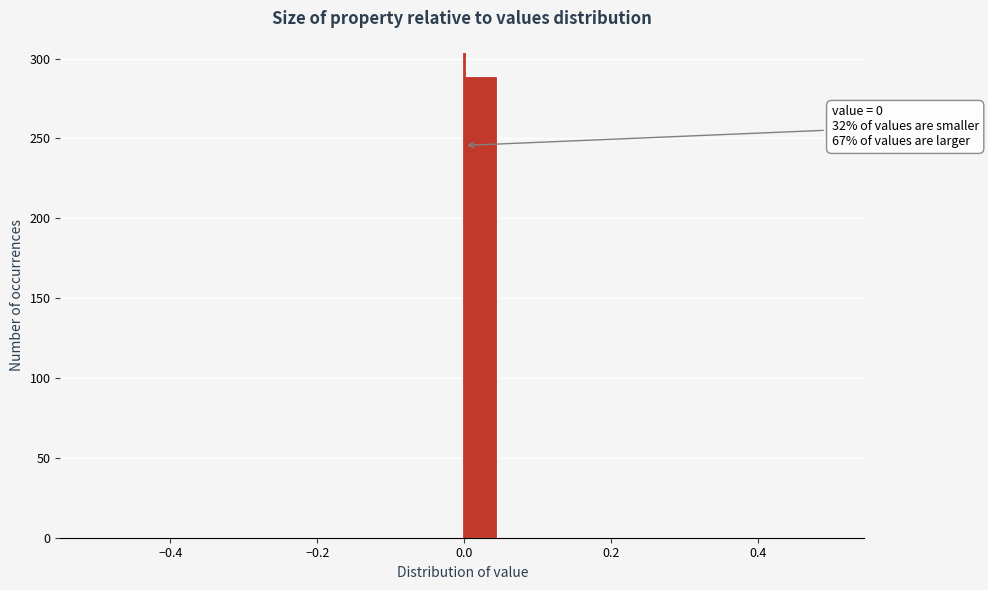

Read against the x-axis, roughly where is the centre of the tallest bar?

0.02